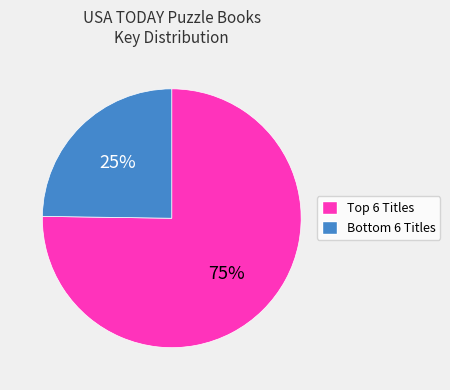

How many segments does this pie chart have?

2